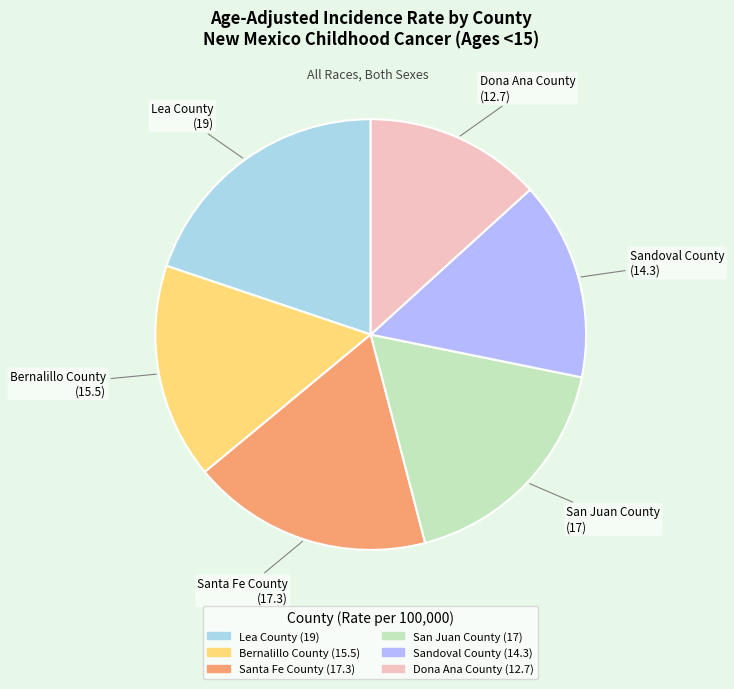

How many slices are in this pie chart?

6